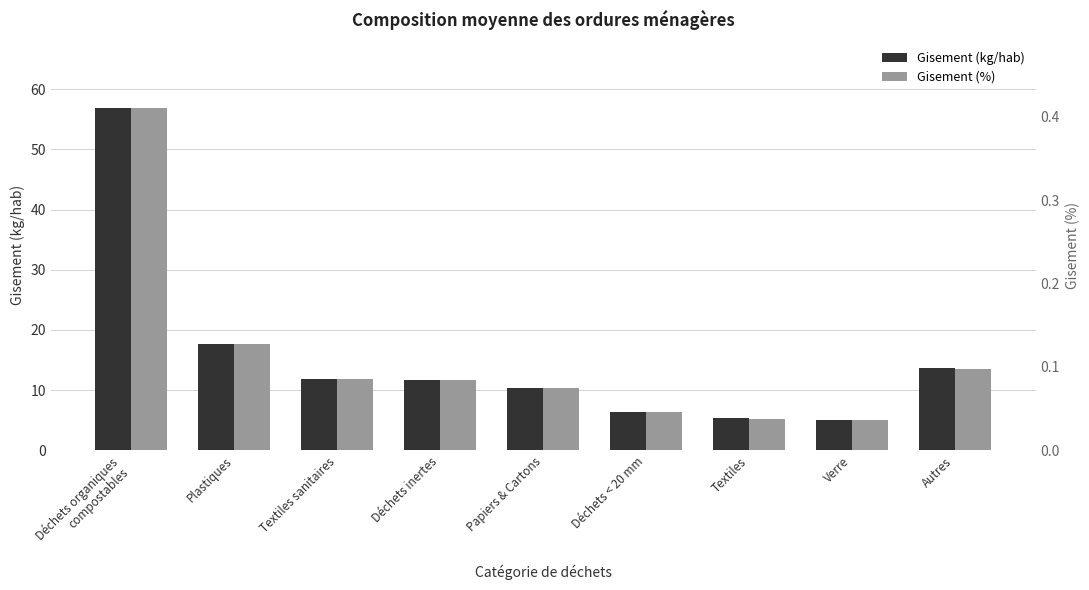

Which series has the largest total across all categories?

Gisement (kg/hab)